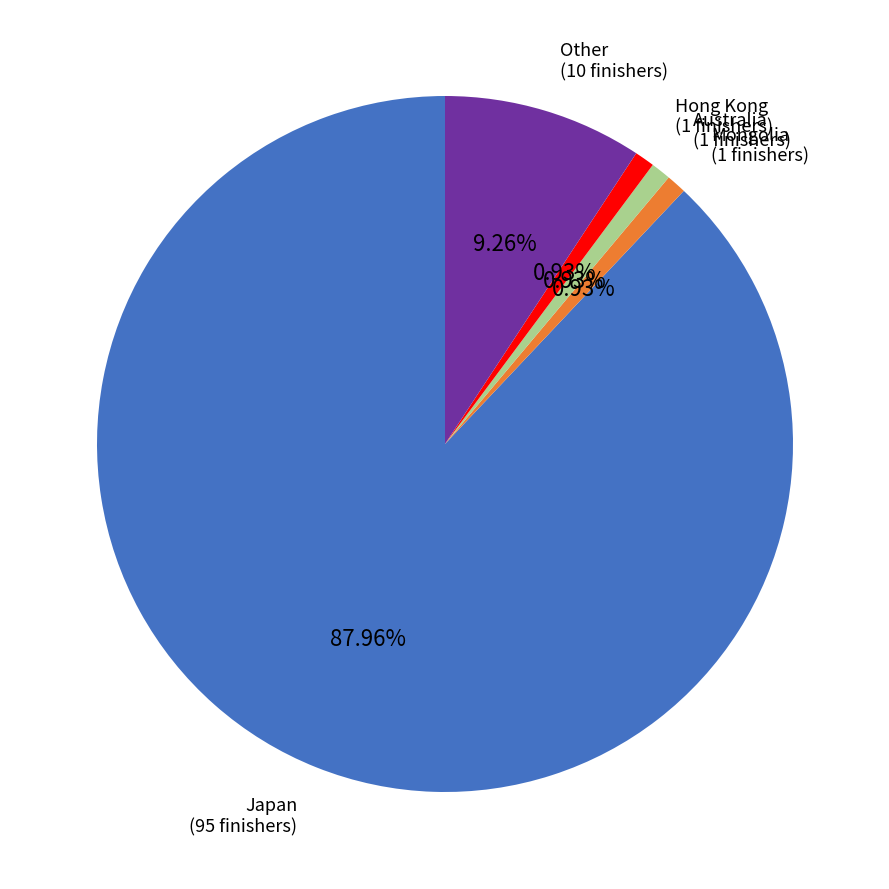

Does any single category account for the majority?

Yes